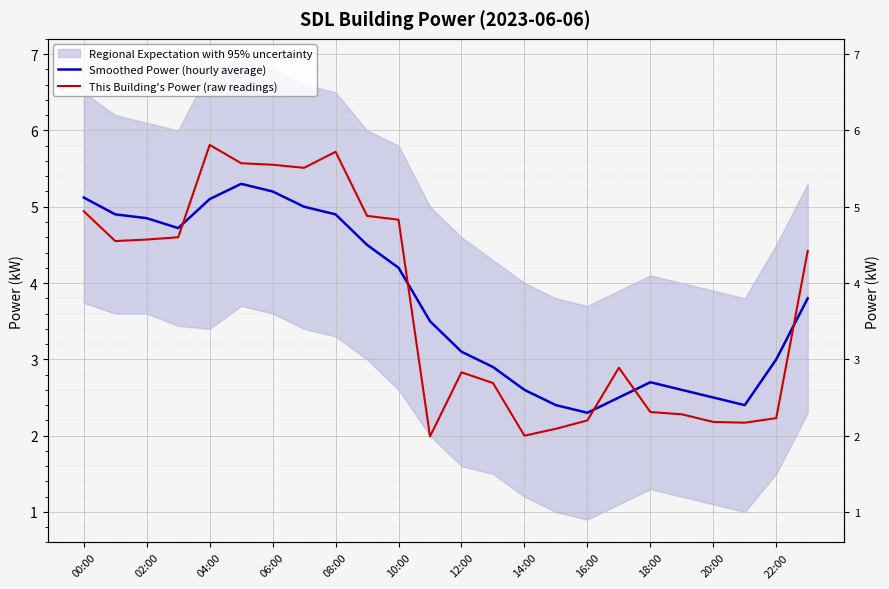

Which series has the largest total across all categories?

Smoothed Power (hourly average)